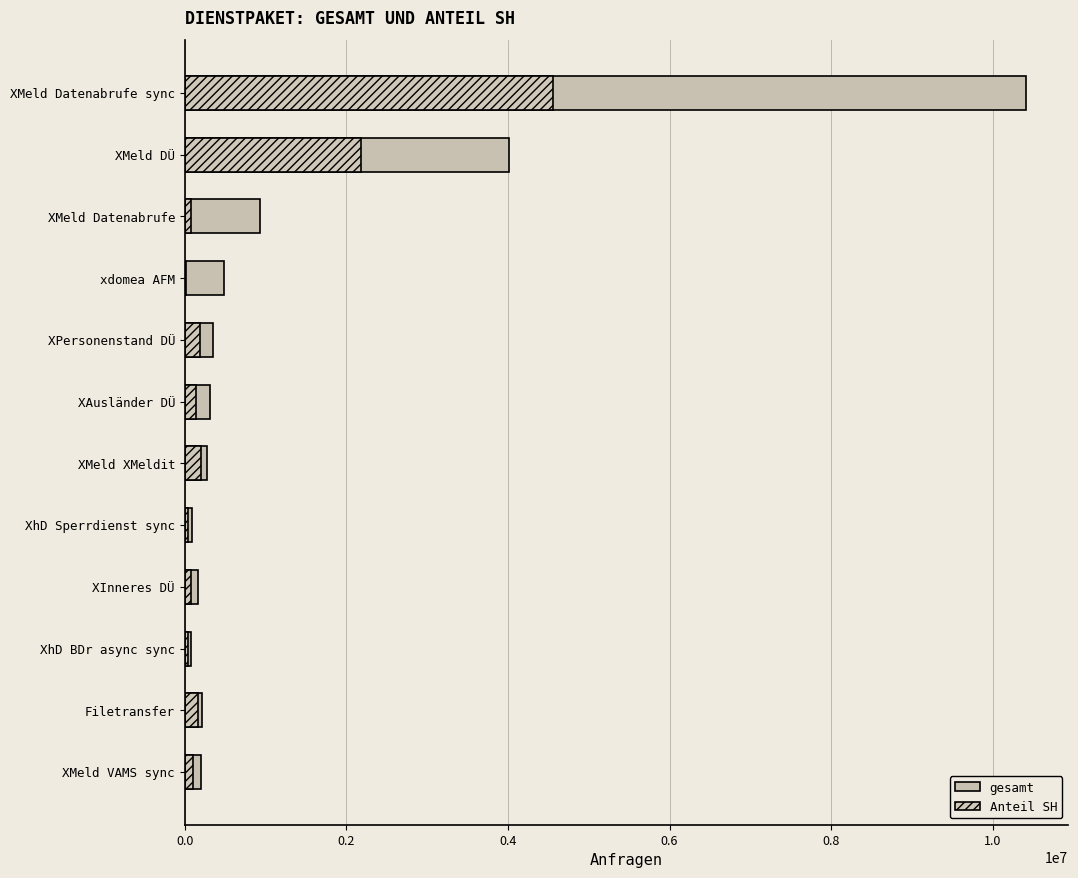

Rank the series by their maximum value, from lowest to highest.

Anteil SH, gesamt